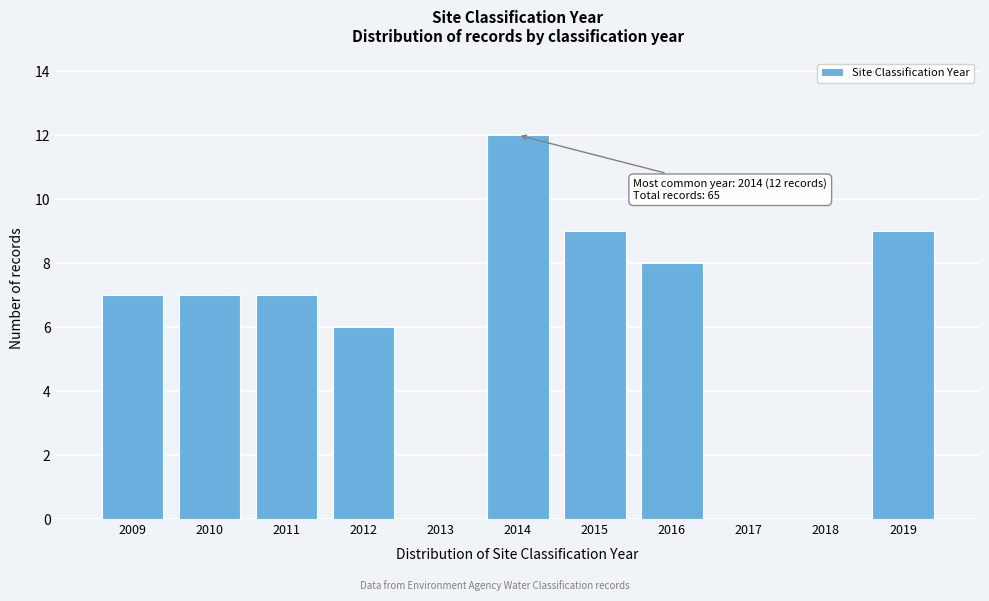

Which range on the x-axis has the tallest bar?

2013.5 to 2014.5